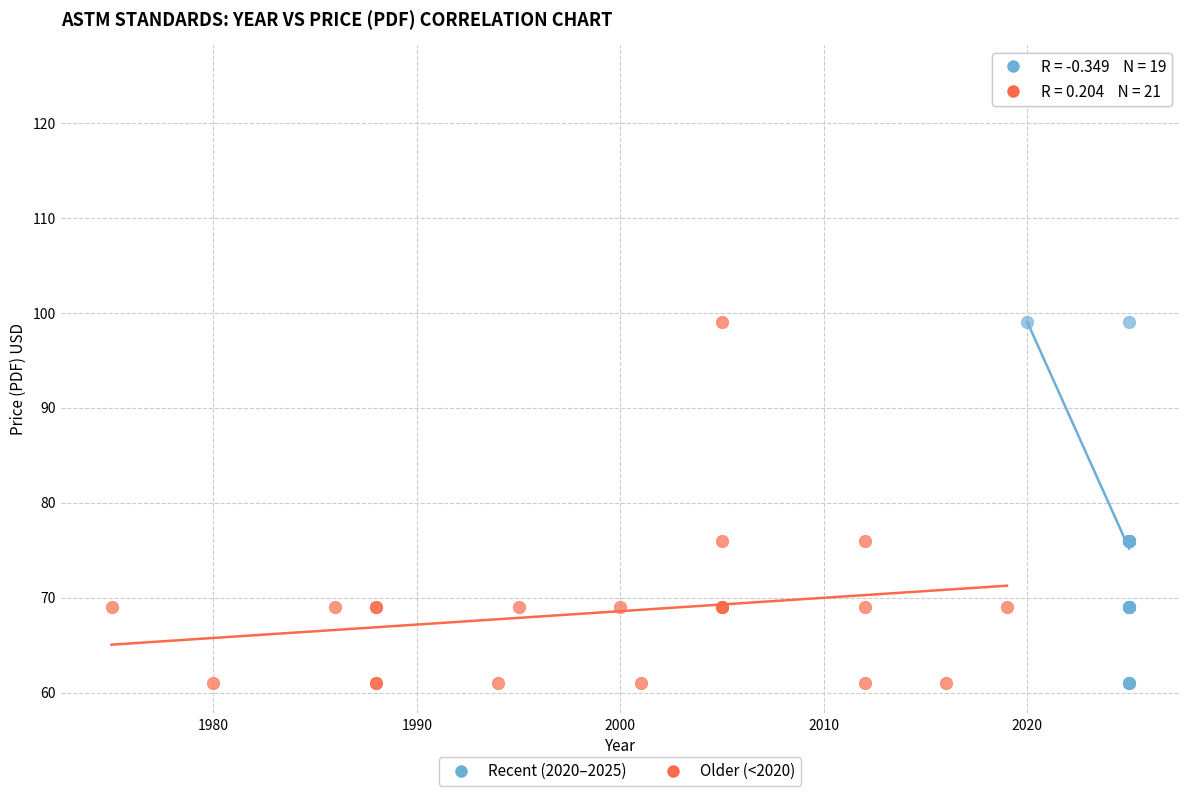

Which series contains the highest Y value?

Recent (2020–2025)